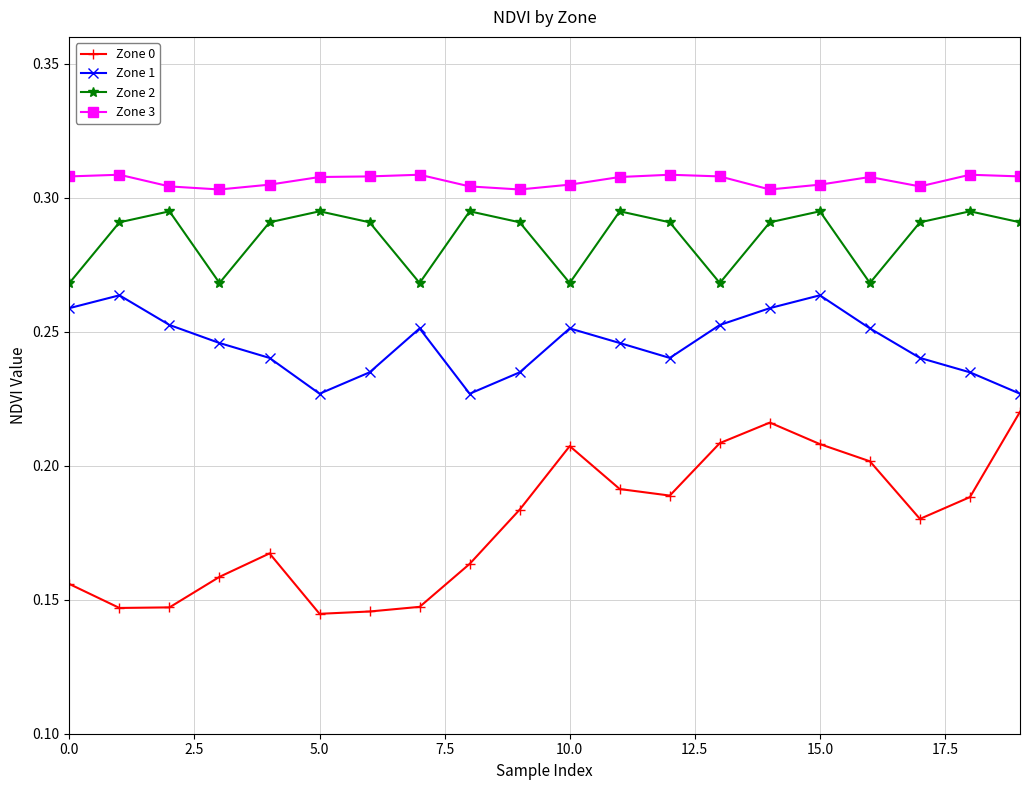

Which series has the largest total across all categories?

Zone 3